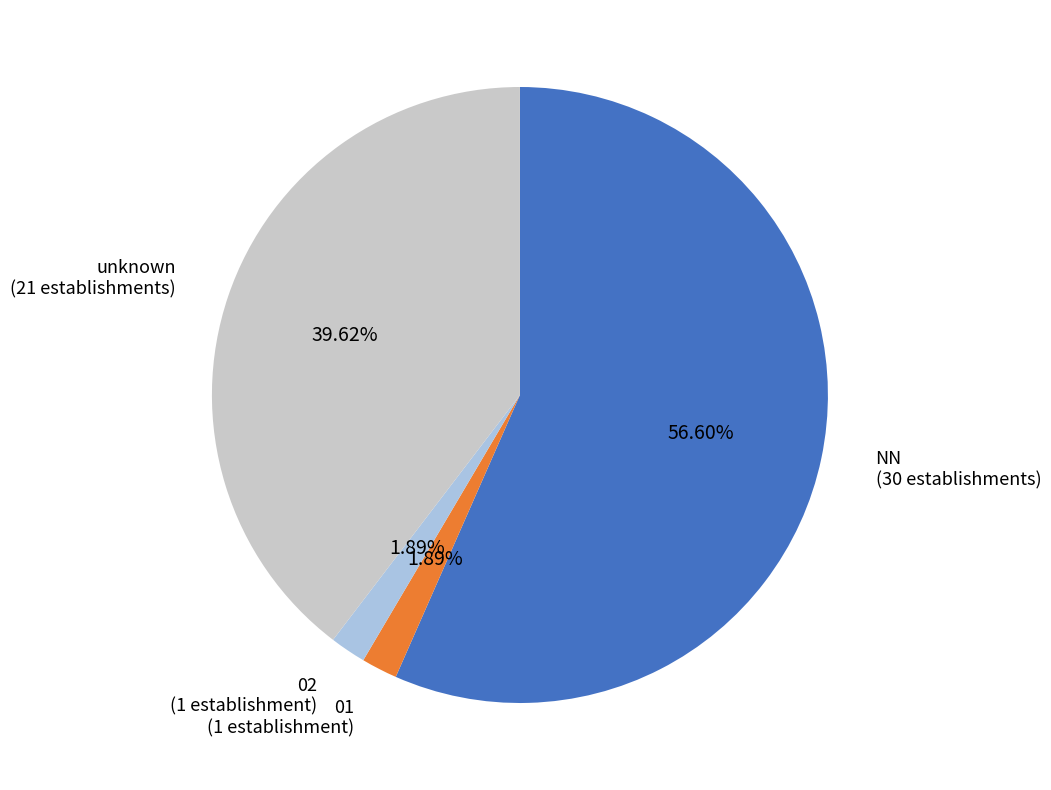

Which slice represents more than half of the pie?

NN (30 establishments)